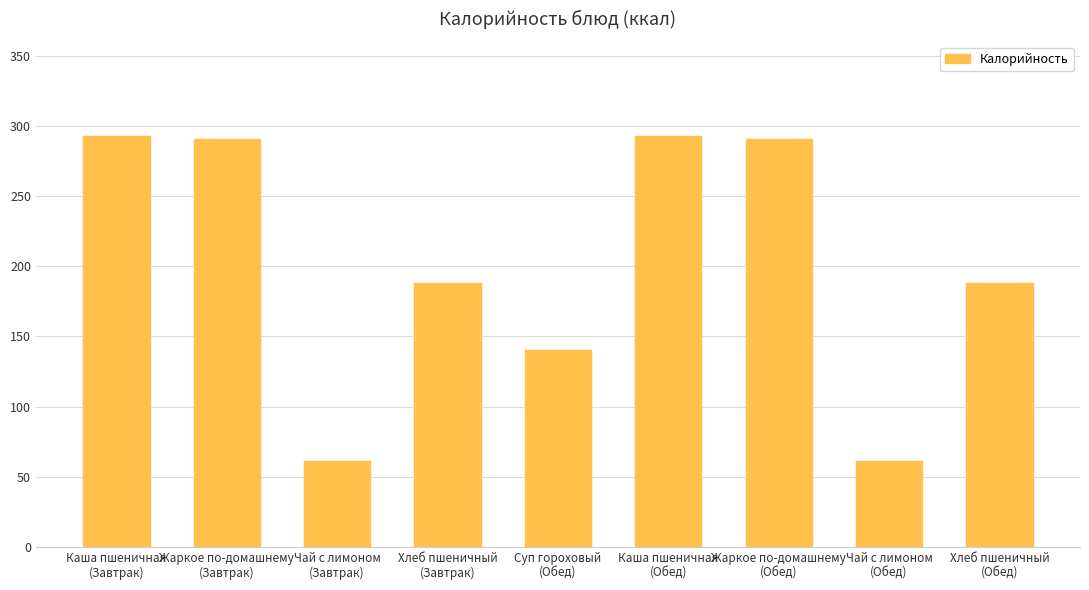

Reading left to right, extract all data points from this chart.

293	291	61	188	140	293	291	61	188